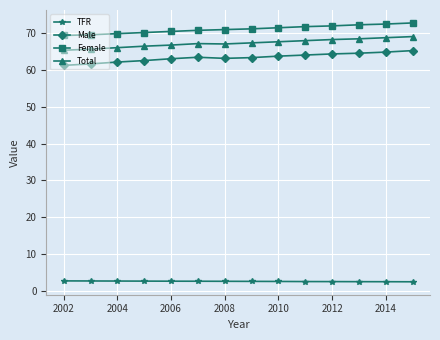

Does the chart display data point markers on the line(s)?

Yes